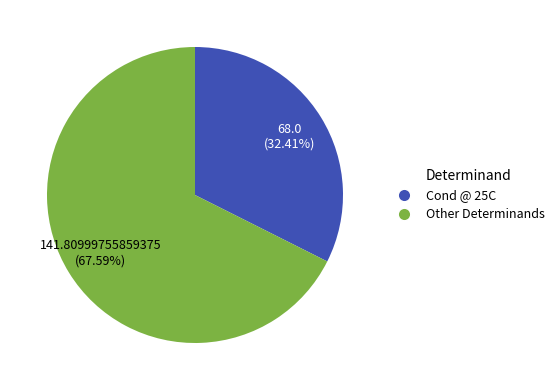

Is there any slice that represents more than half of the pie?

Yes